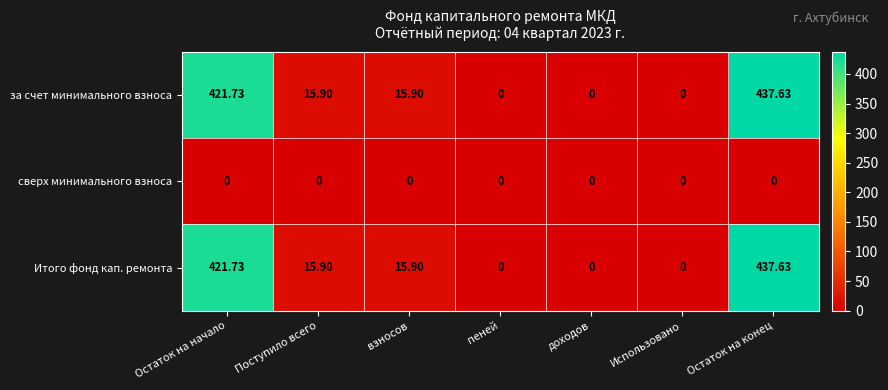

Which category has the highest value across all series?

Остаток на конец